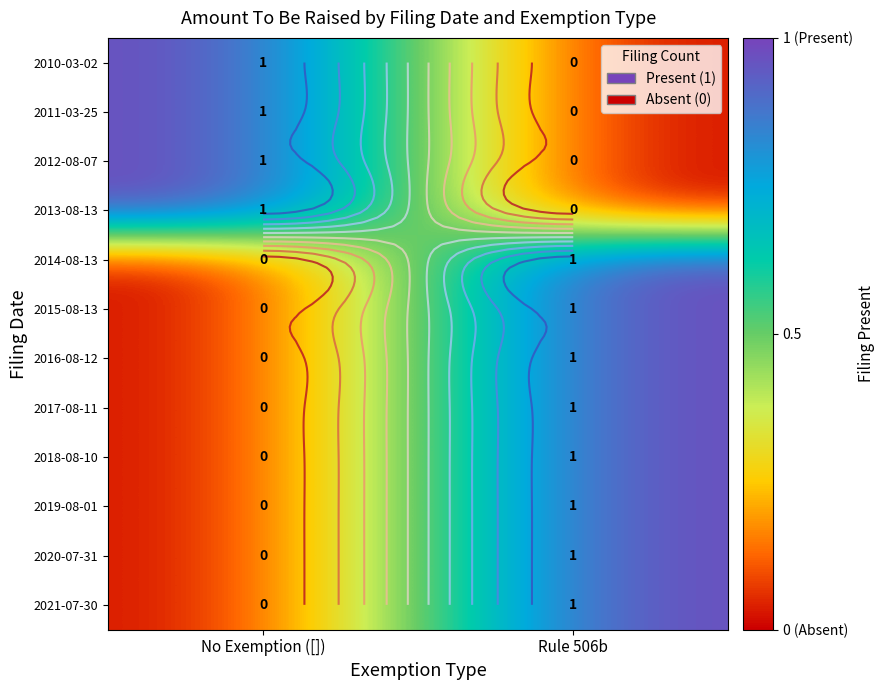

How many values in 2018-08-10 are above zero?

1